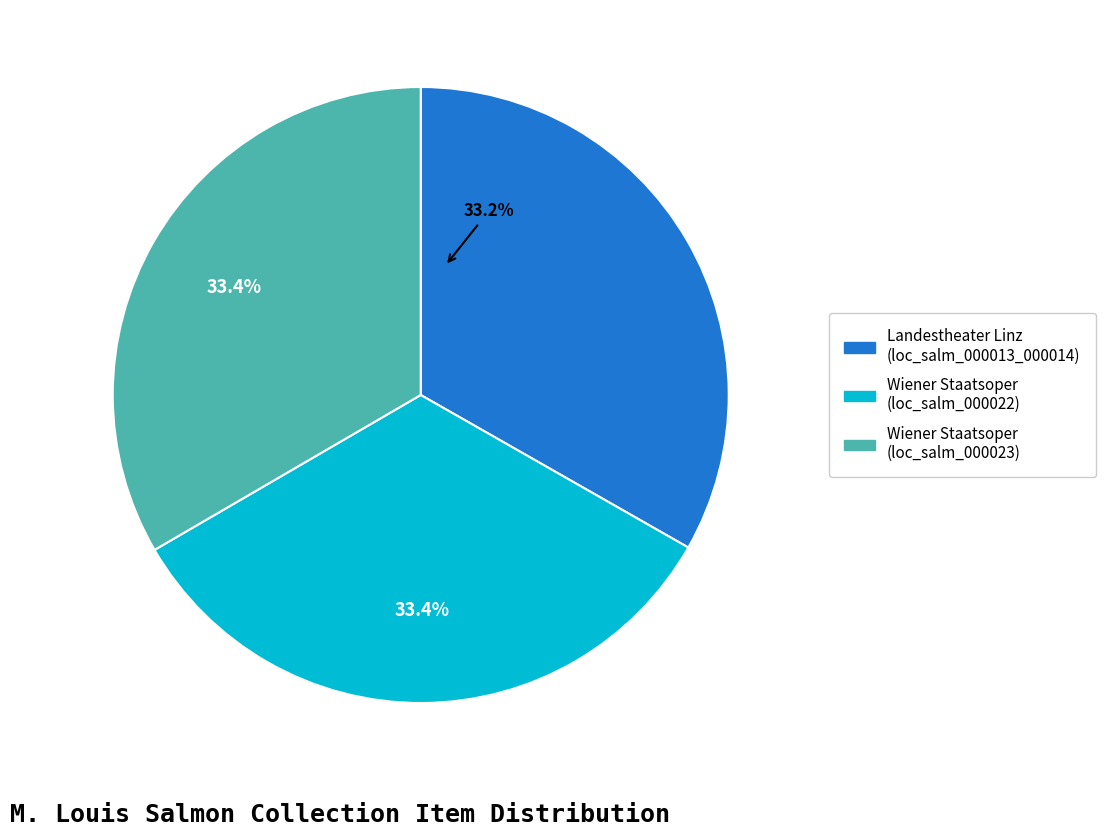

Is there a majority slice in this chart?

No